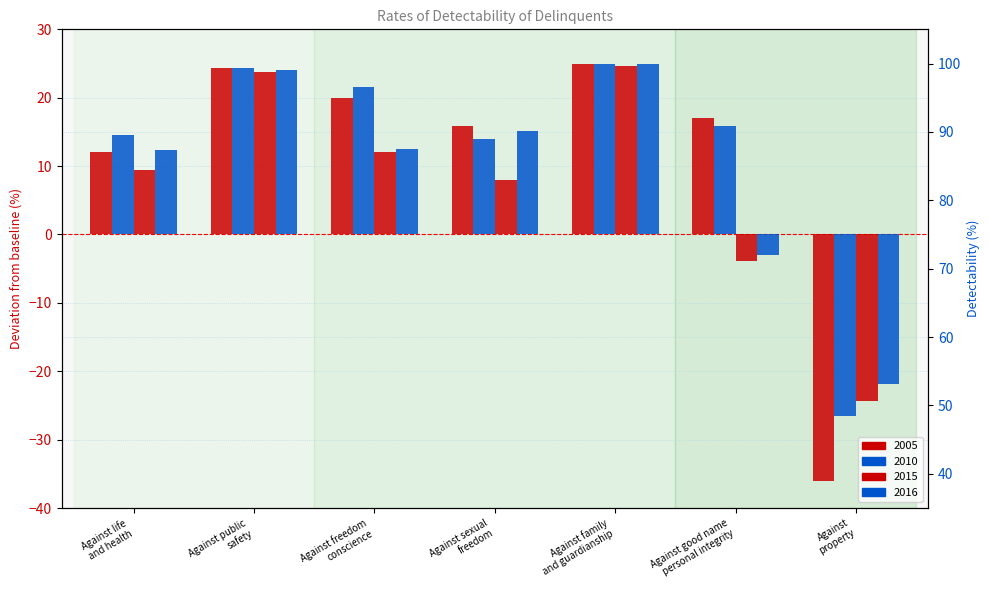

What is the sum of the 2005 values at Against
property and Against sexual
freedom?

-20.2